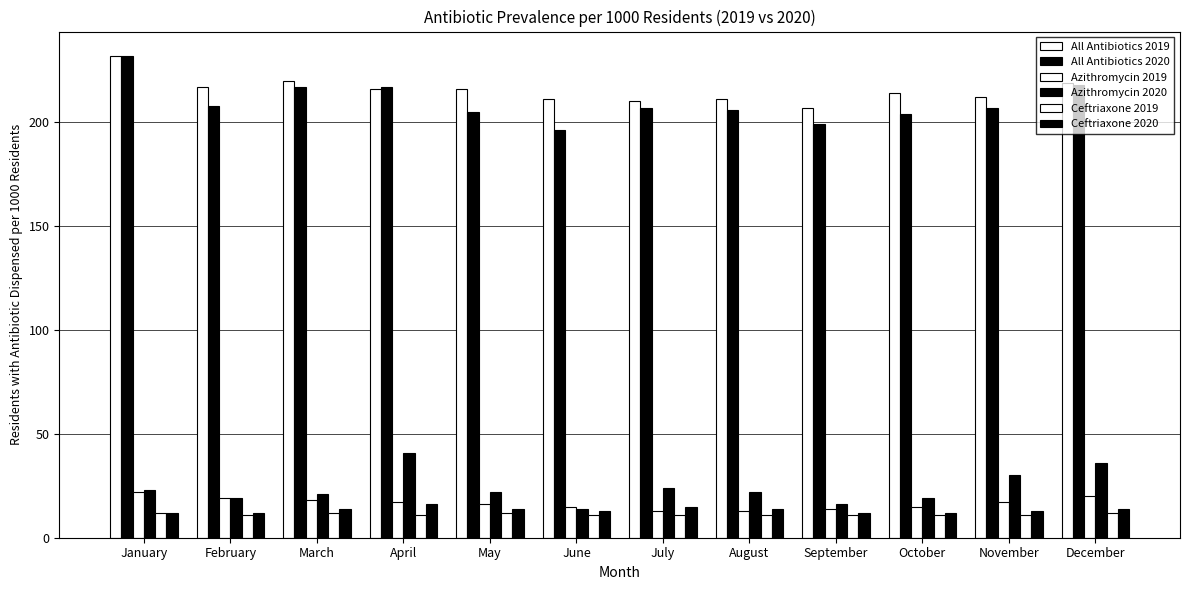

How many distinct data groups are displayed?

6